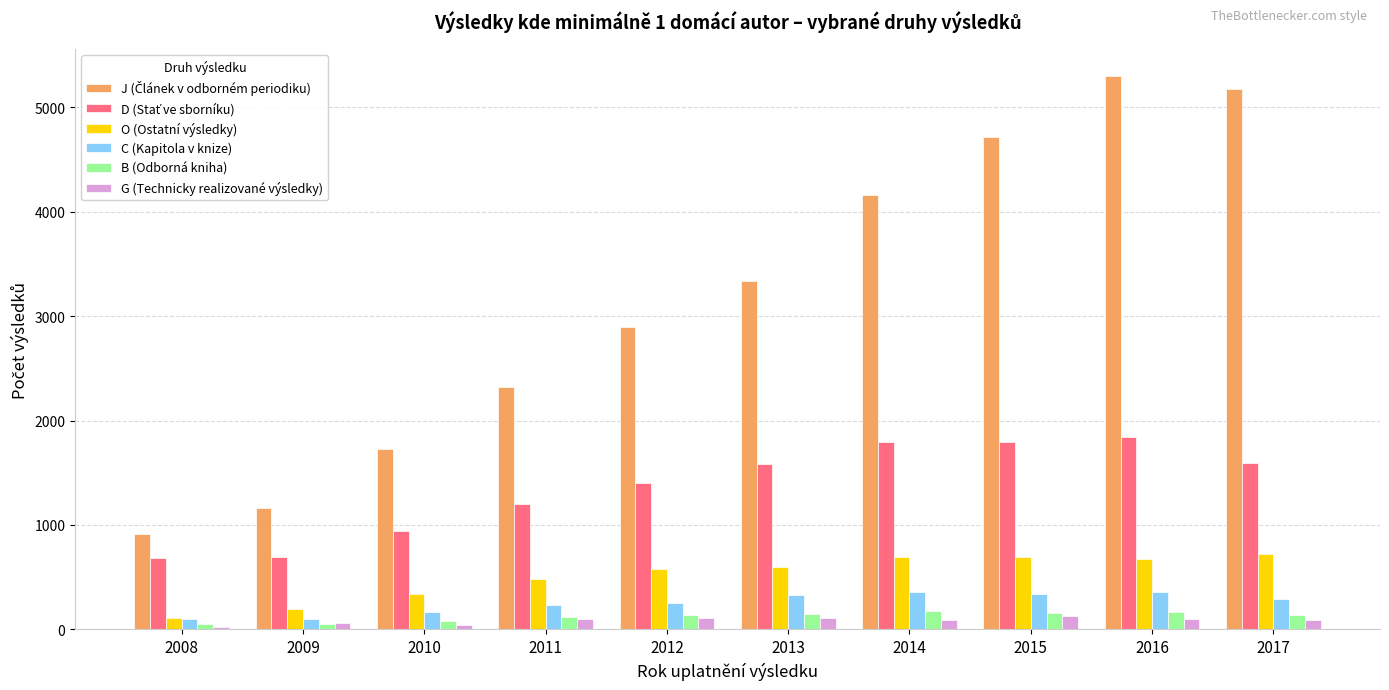

Count the number of data series in this chart.

6